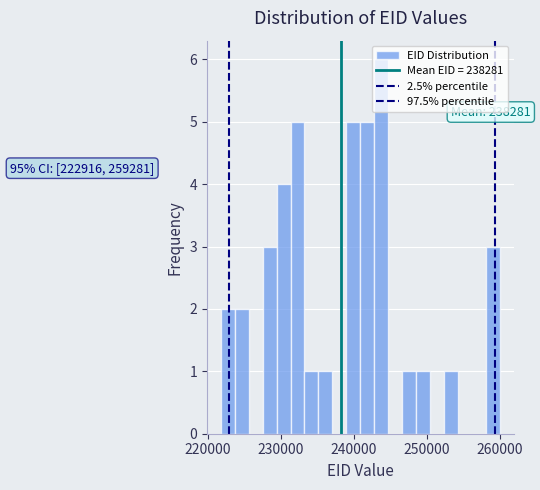

Around what value on the x-axis is the tallest bar? Give the approximate position of its centre, as read against the axis.

244000